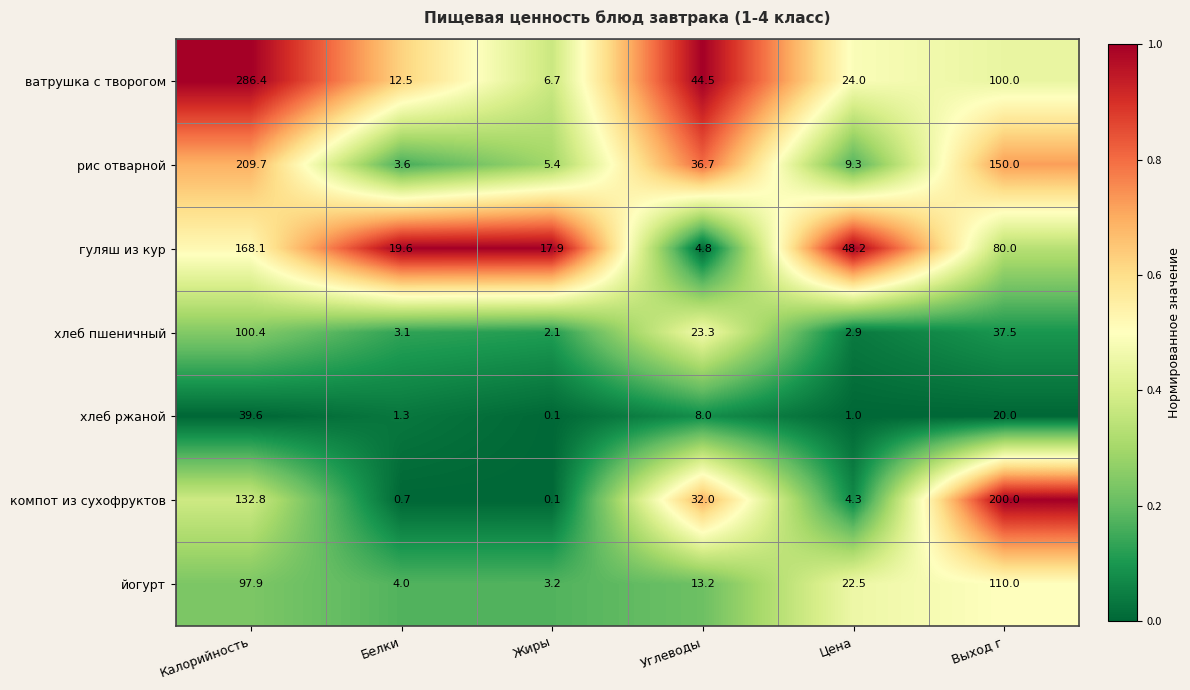

Where does the компот из сухофруктов series first go above 32?

Калорийность